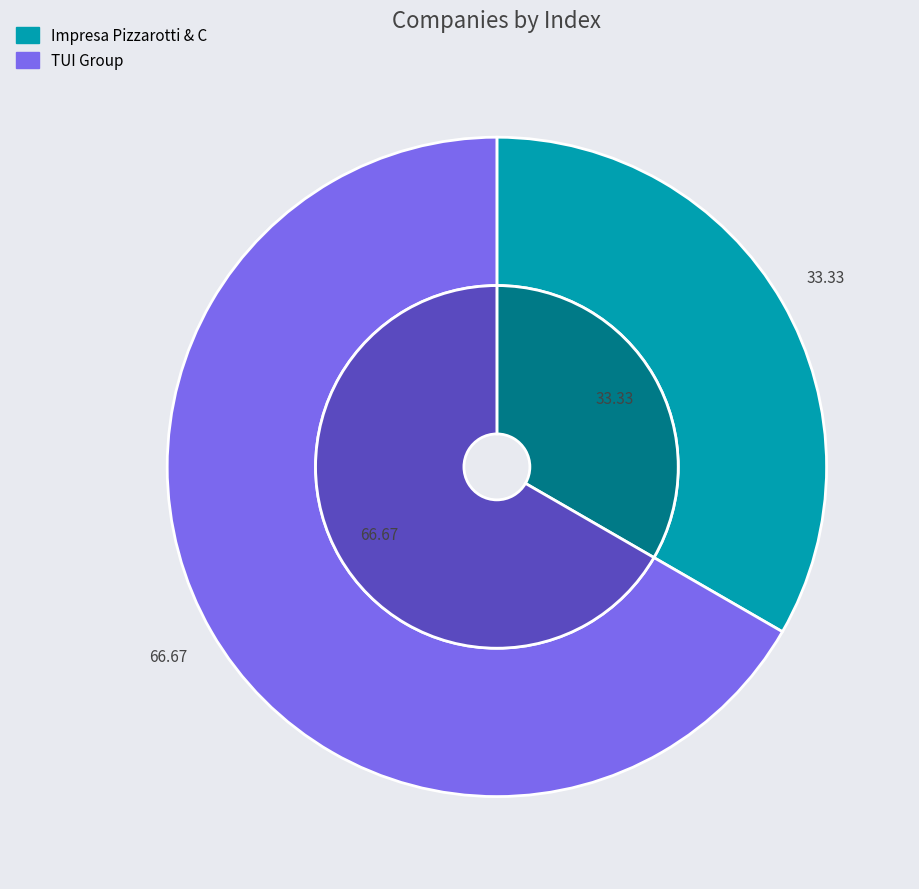

Combined, do TUI Group and Impresa Pizzarotti & C account for over 50%?

Yes